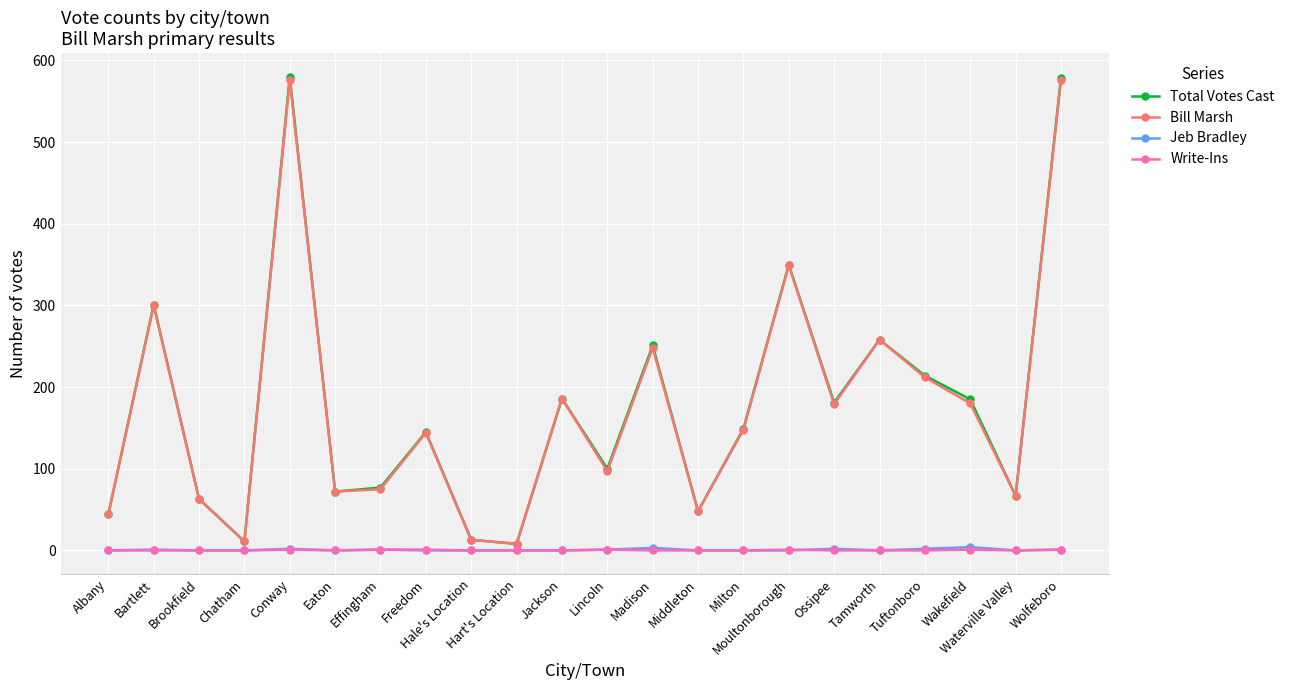

What are all the series names shown in the legend?

Total Votes Cast, Bill Marsh, Jeb Bradley, Write-Ins